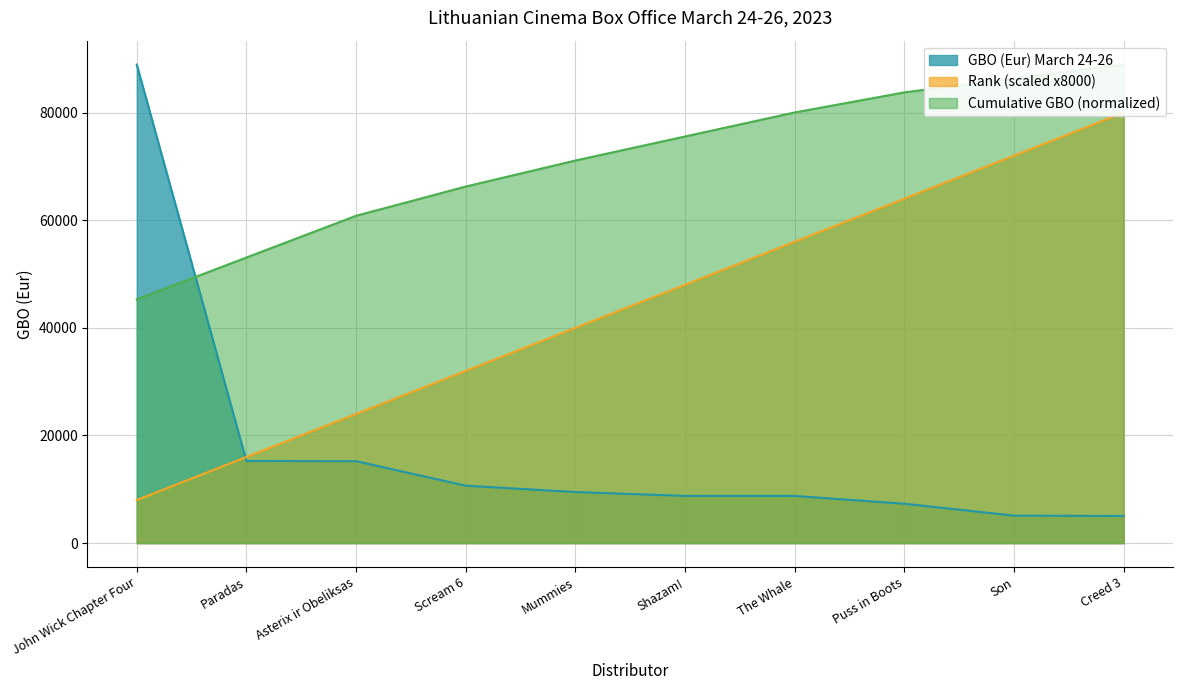

True or false: GBO (Eur) March 24-26 has a value of 15251.2 at Paradas.

True